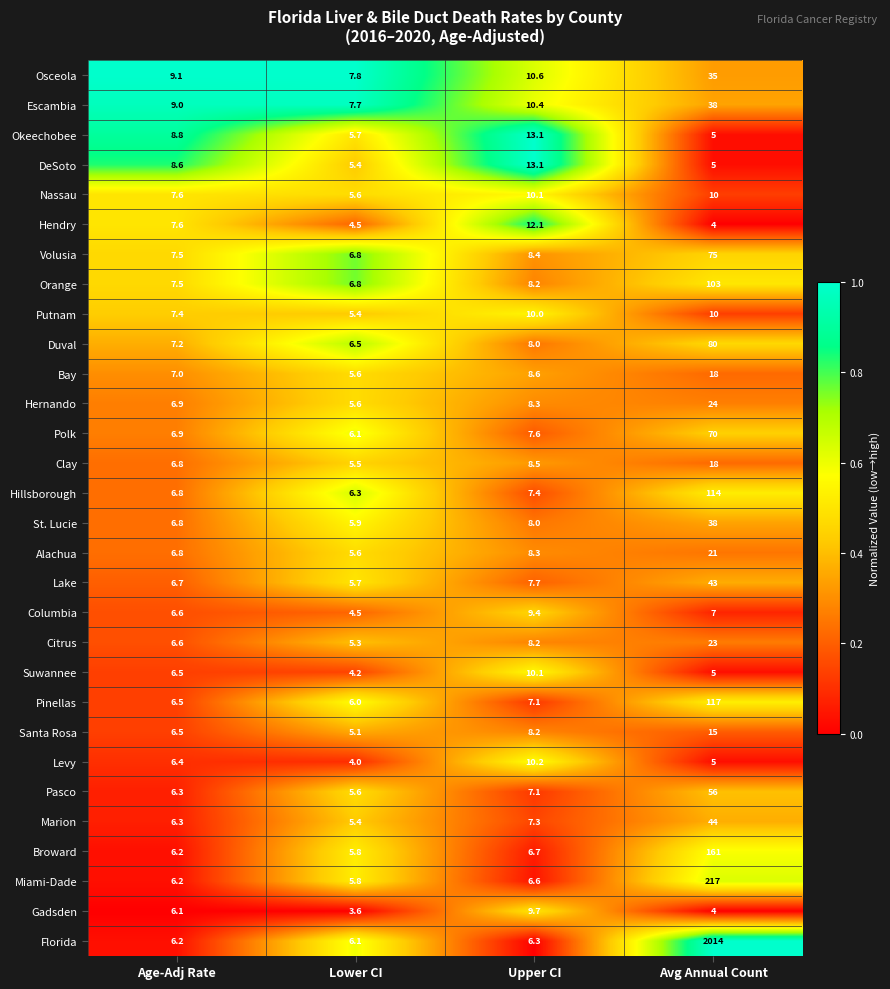

What is the difference between the second highest and minimum values in the Volusia series?

1.6